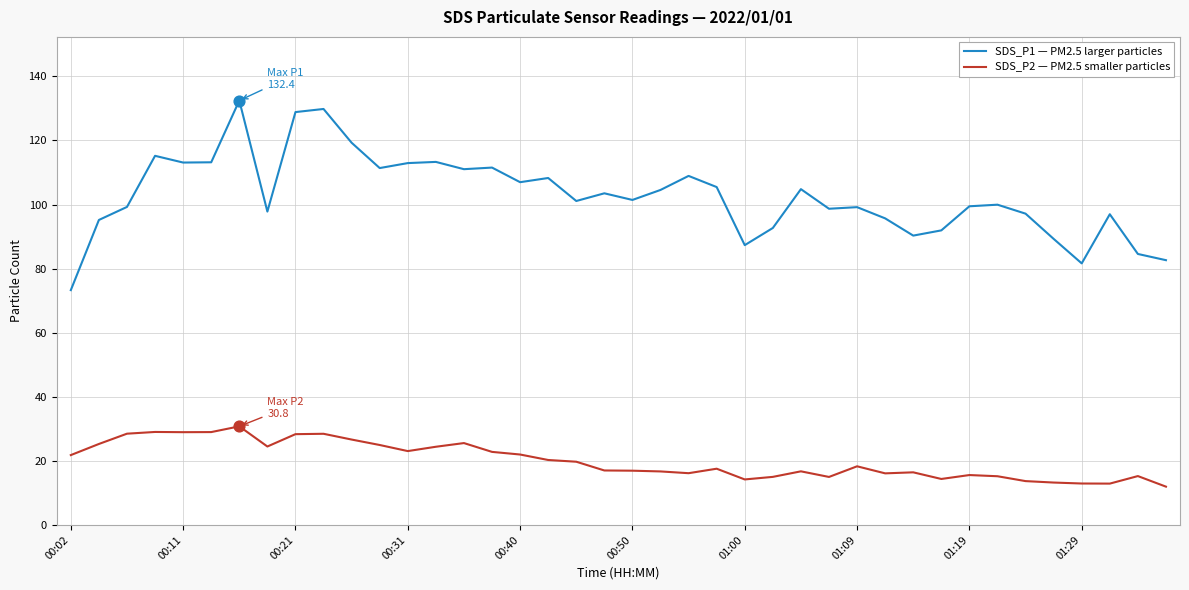

Which series has the largest total across all categories?

SDS_P1 — PM2.5 larger particles